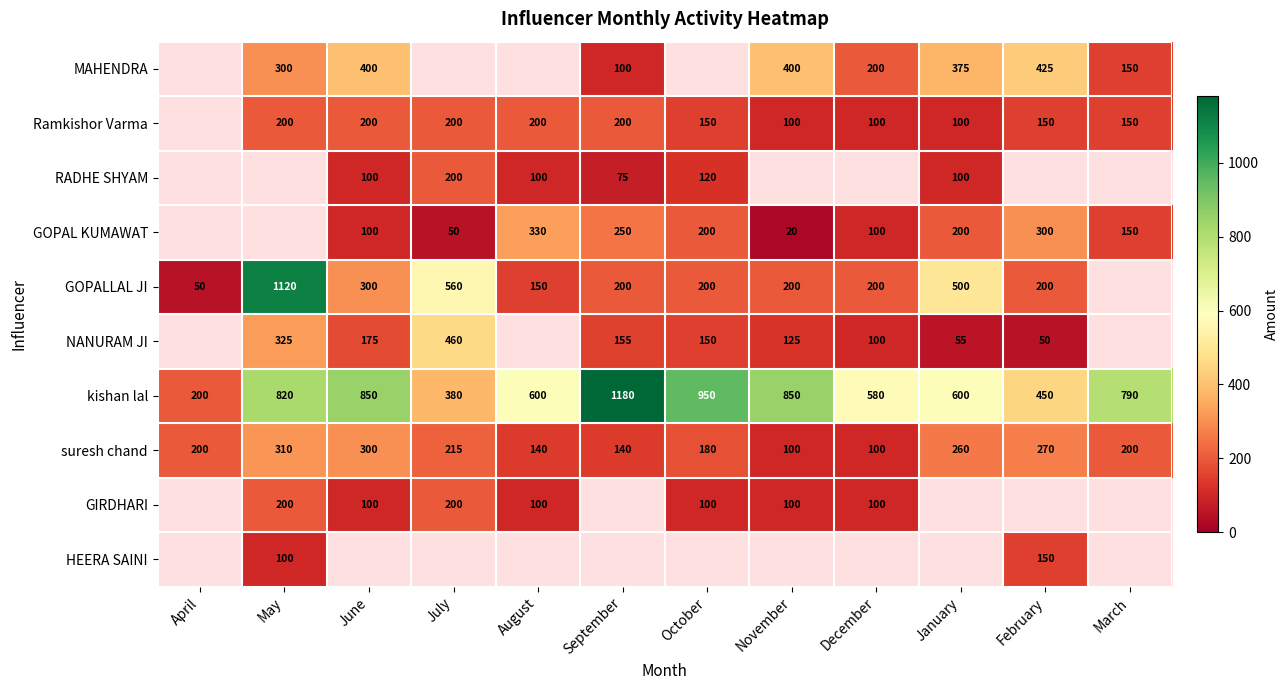

At which label does kishan lal first exceed 790?

May